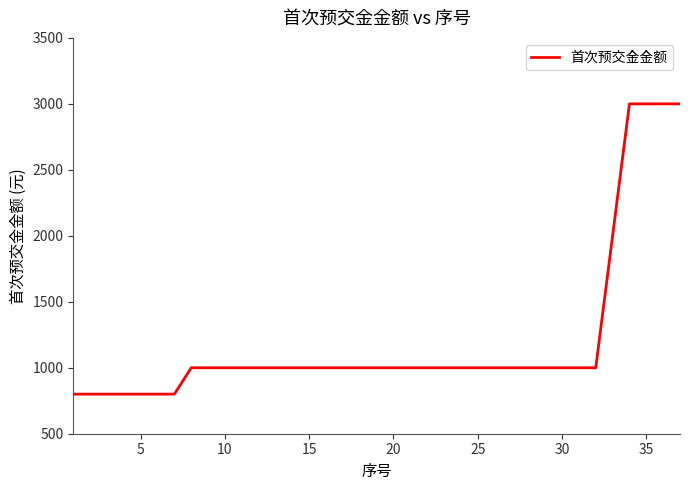

What is the maximum value shown in the chart?

3000